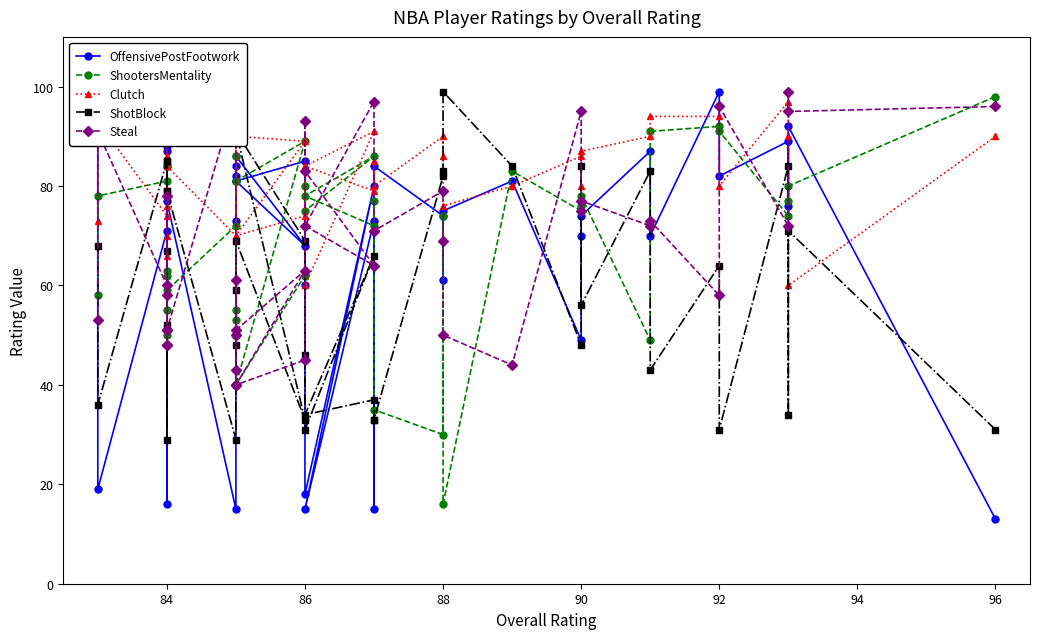

What is the sum of all OffensivePostFootwork values?

2715